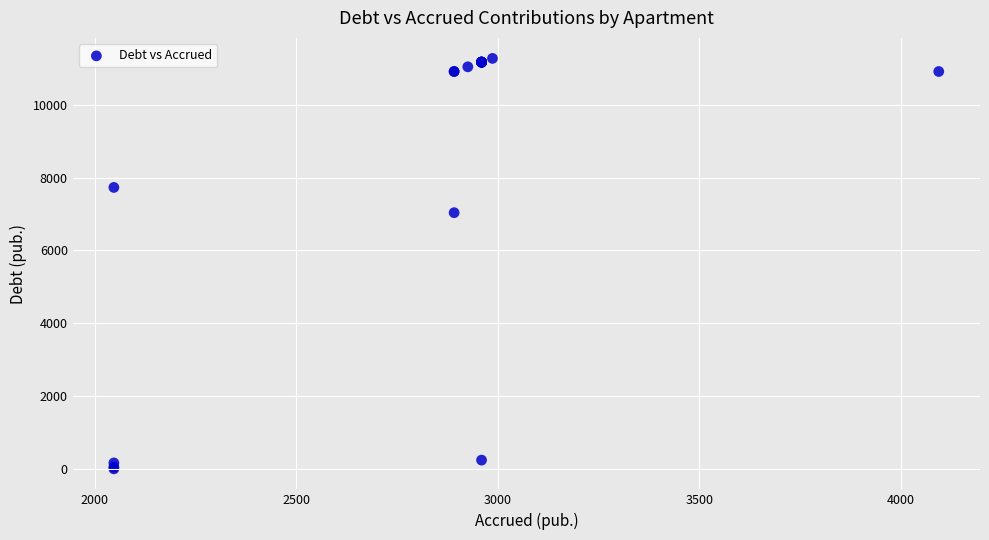

What Y value in the scatter plot is closest to 5636?

7036.0